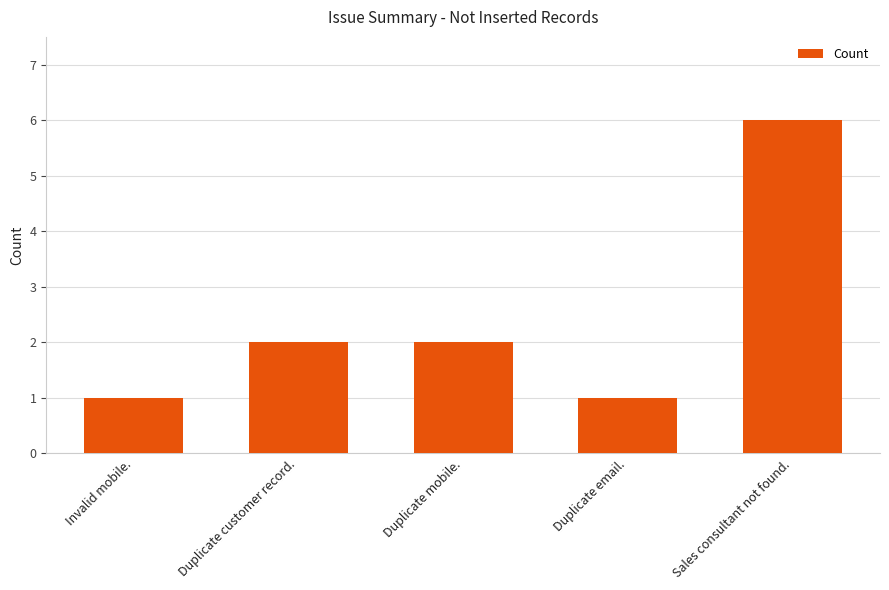

Which category has the highest value across all series?

Sales consultant not found.